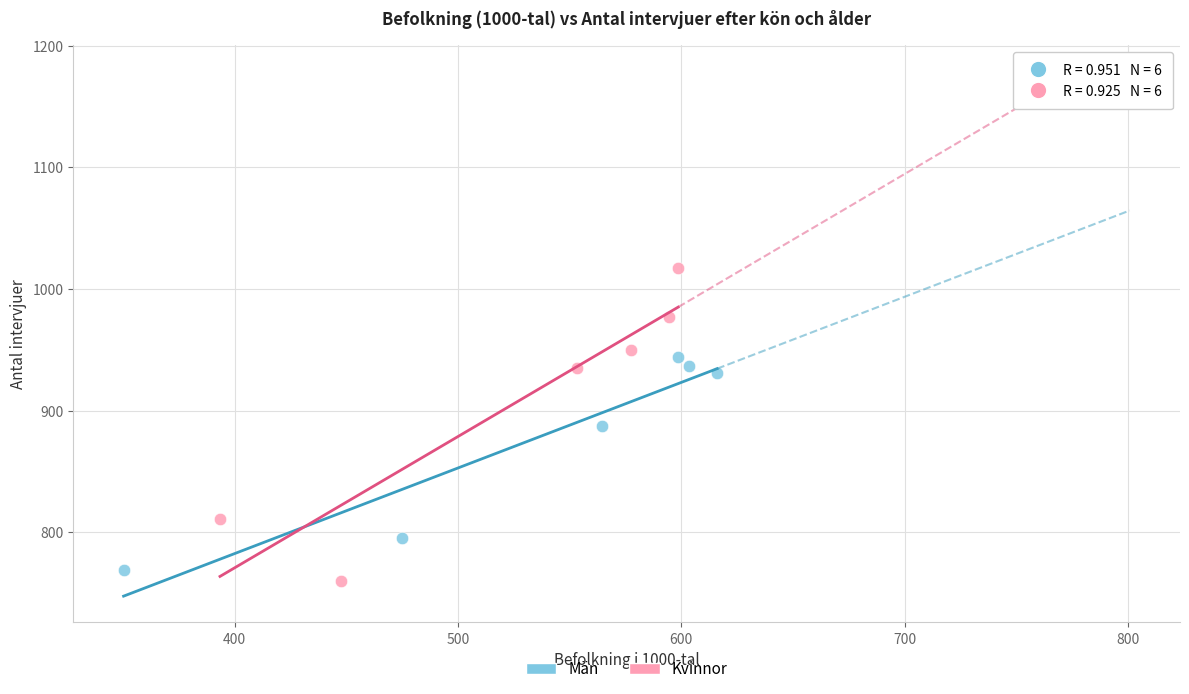

Which series has the largest Y range (max minus min)?

Kvinnor